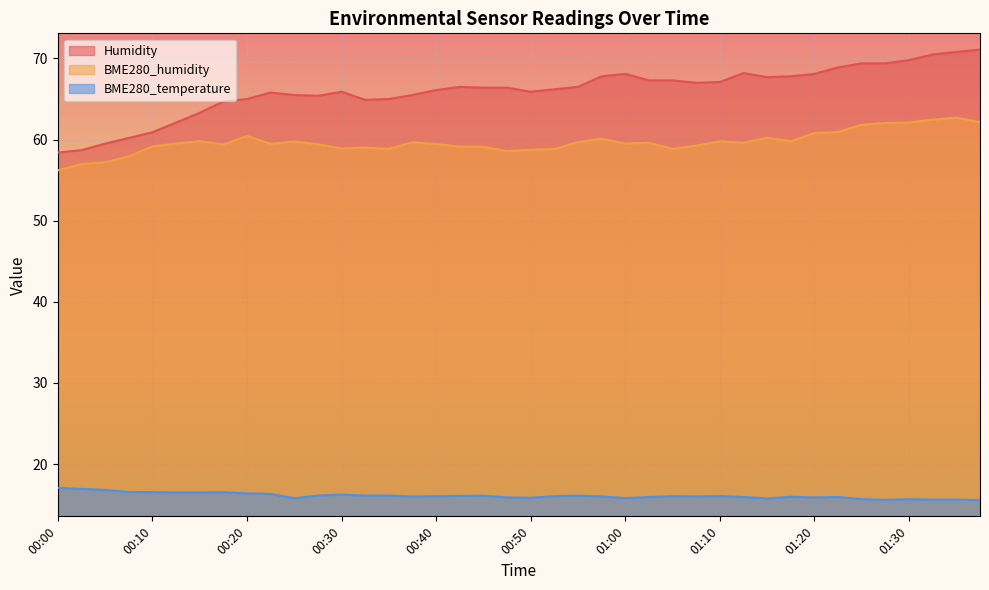

Which label corresponds to the smallest value in the chart?

01:37